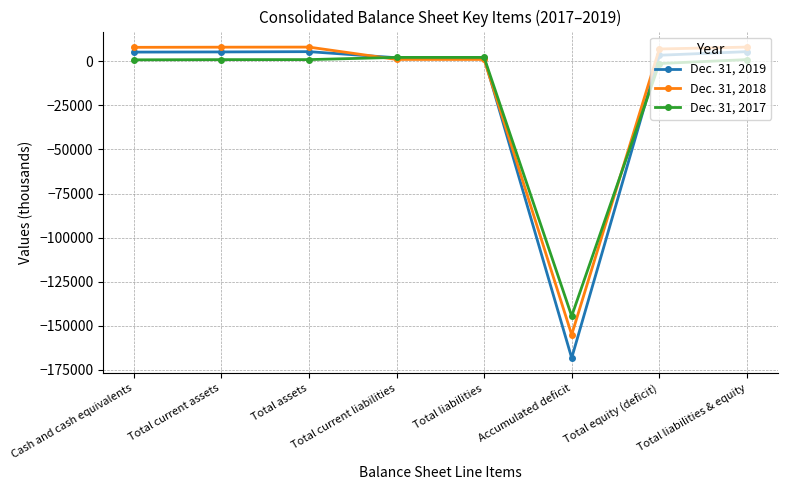

Does the chart have visible grid lines?

Yes